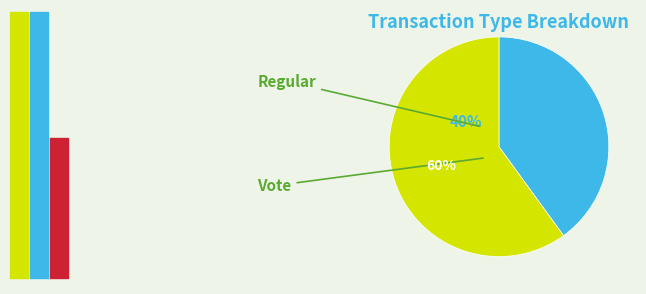

What is the total percentage of Regular (io_index=2) and Vote (io_index=3)?

100.0%